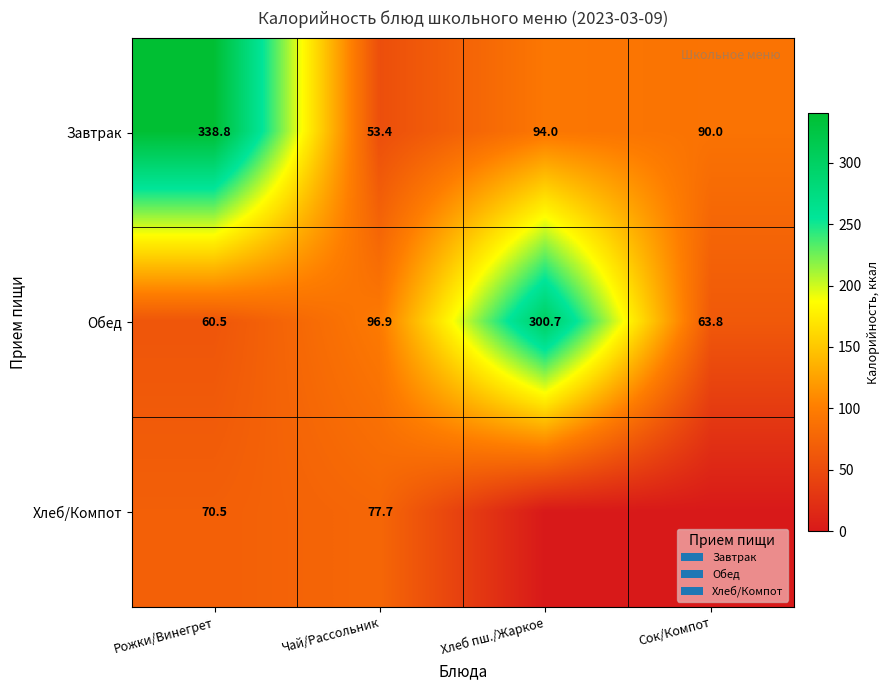

Rank the categories by Обед value from lowest to highest.

Рожки/Винегрет, Сок/Компот, Чай/Рассольник, Хлеб пш./Жаркое